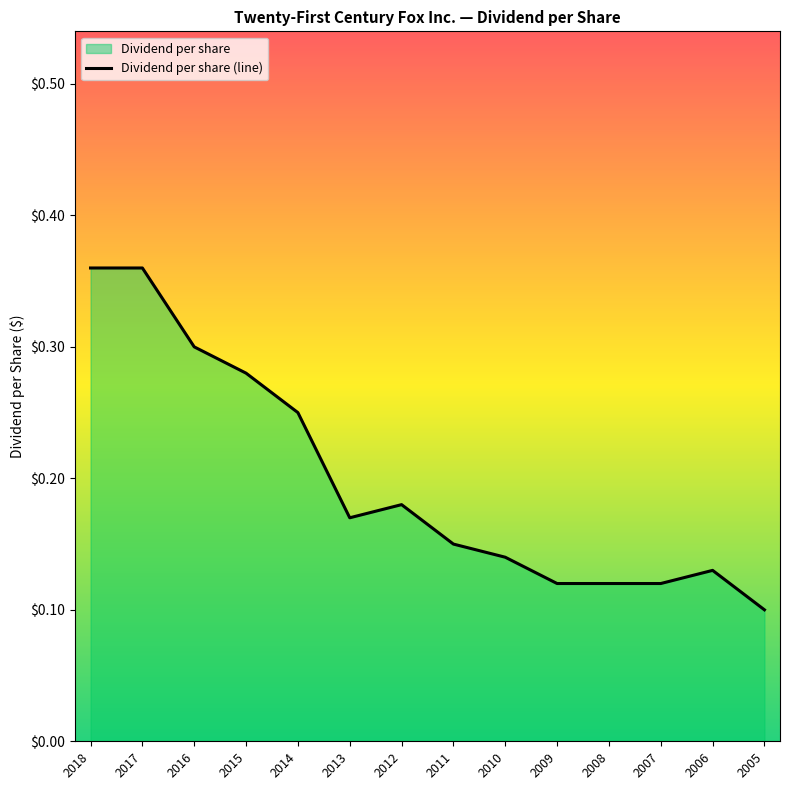

Which category has the lowest value across all series?

2005